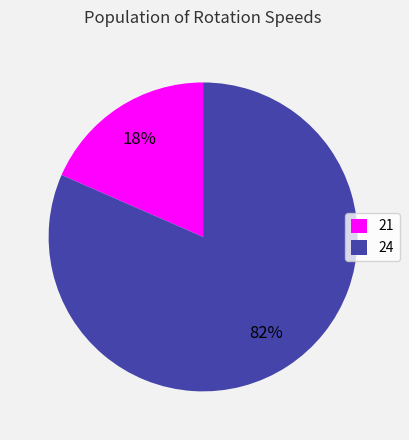

True or false: 24 accounts for 93% of the total.

False